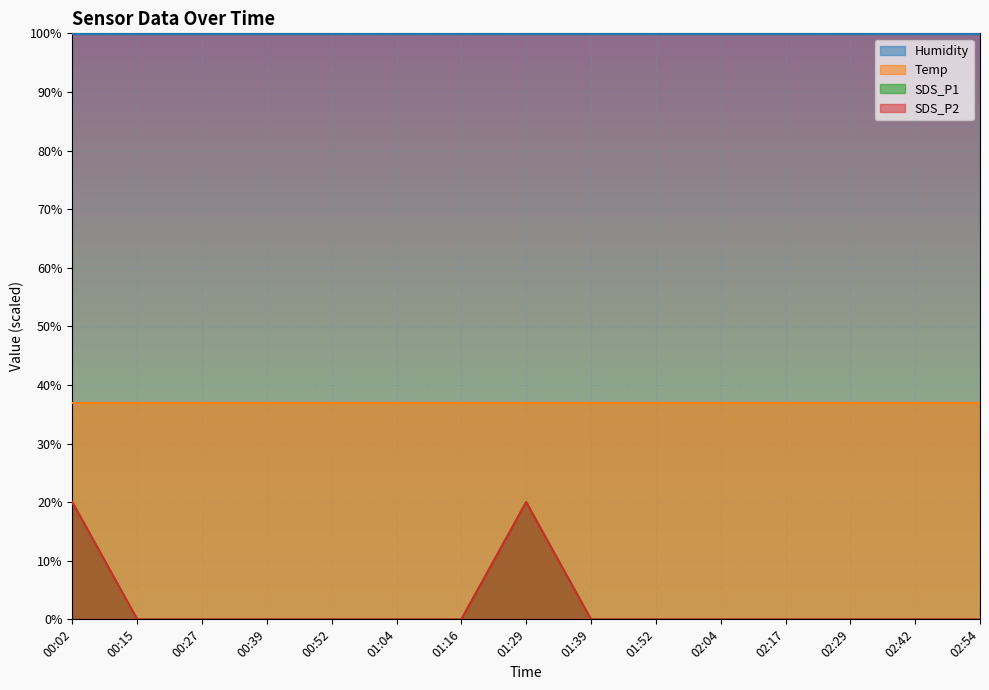

True or false: SDS_P2 has more than 2 points higher than both neighbors.

False